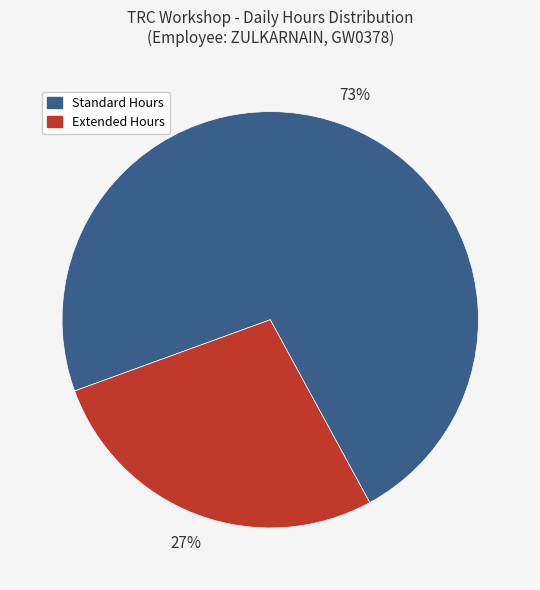

To the nearest percent, what is the average slice percentage?

50%